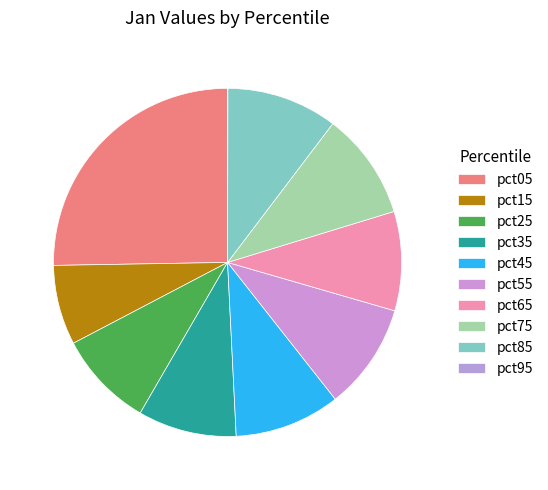

To the nearest percent, what is the average slice percentage?

10%